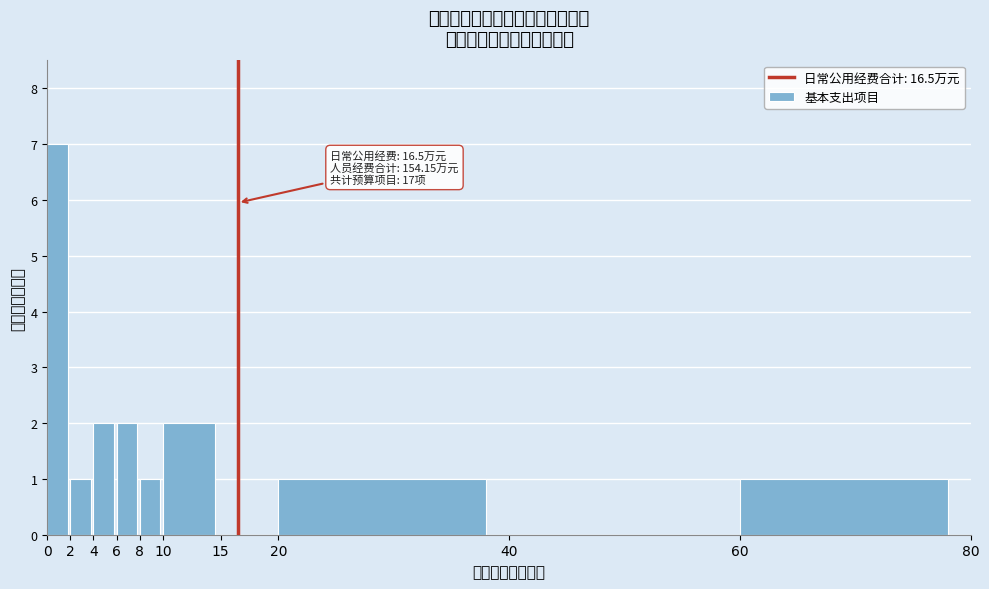

Over which range of the x-axis is the bar tallest?

0 to 2